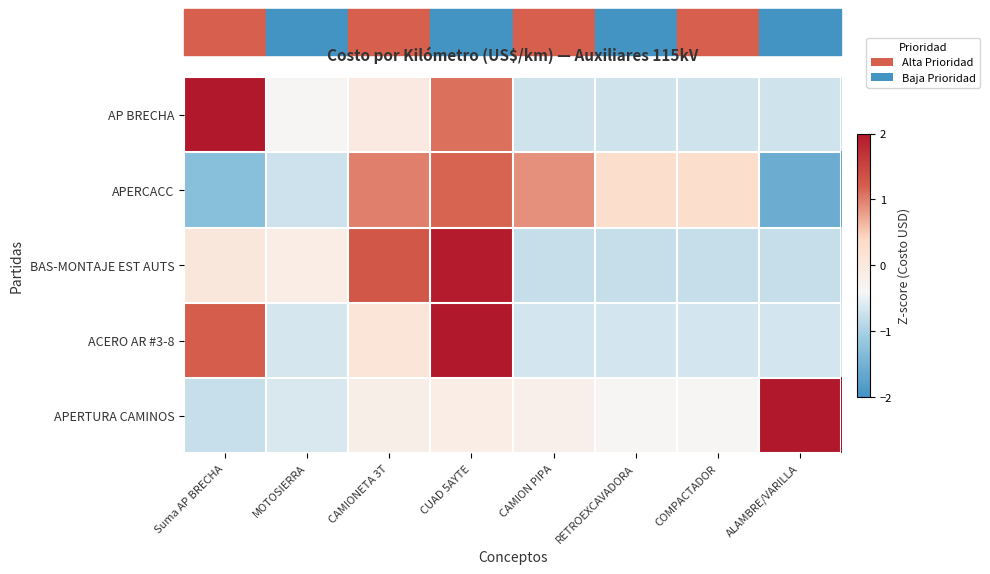

What is the smallest value displayed?

-1.6